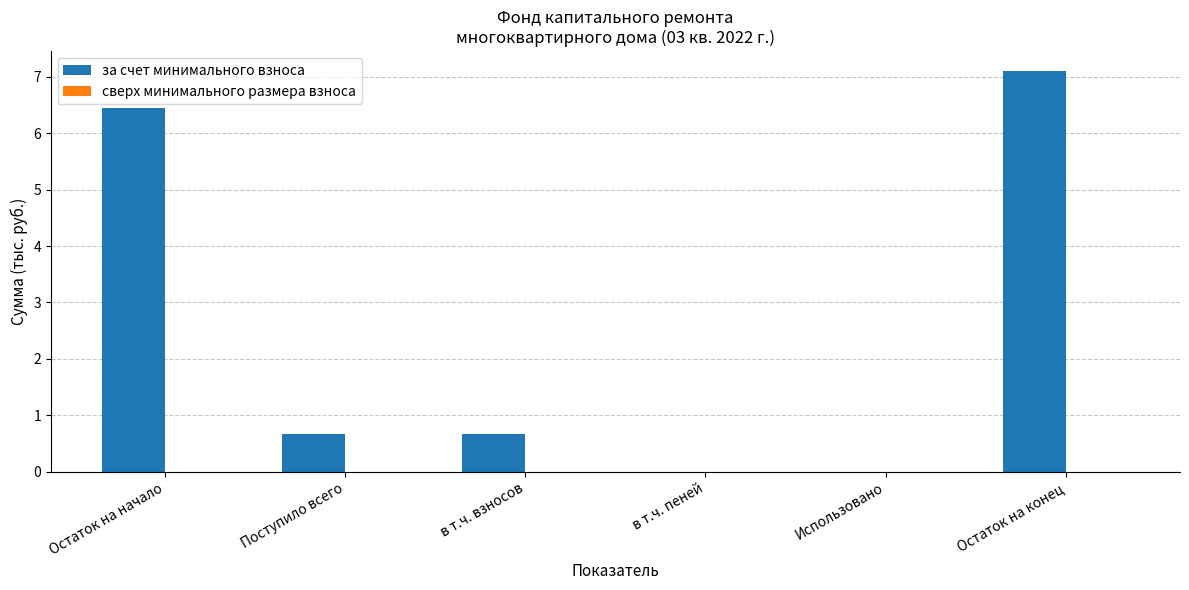

Reading left to right, list all the values displayed in this chart.

Остаток на начало=6.4	Поступило всего=0.7	в т.ч. взносов=0.7	в т.ч. пеней=0.0	Использовано=0.0	Остаток на конец=7.1